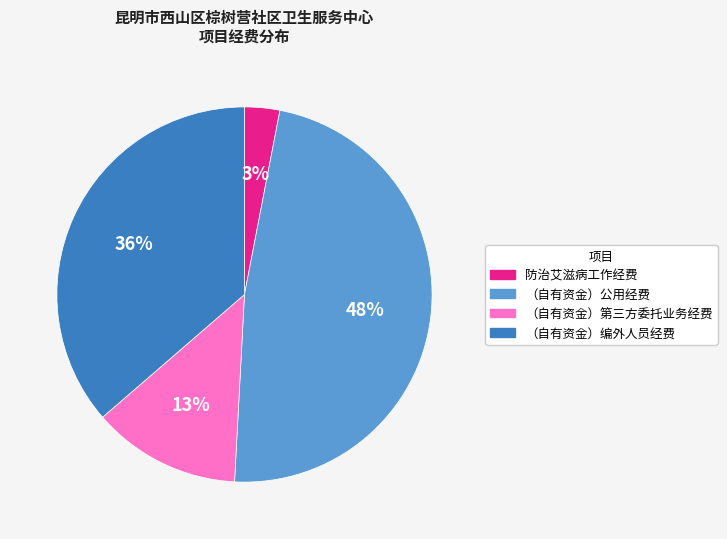

Is there a majority slice in this chart?

No